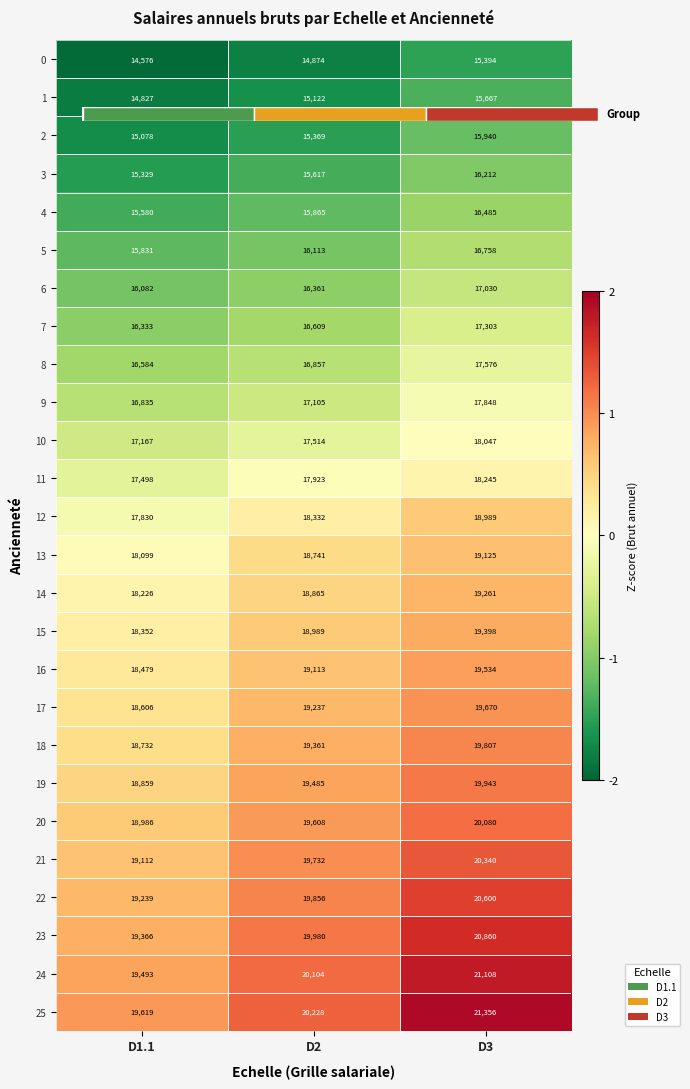

At which label does 3 reach its peak?

D3